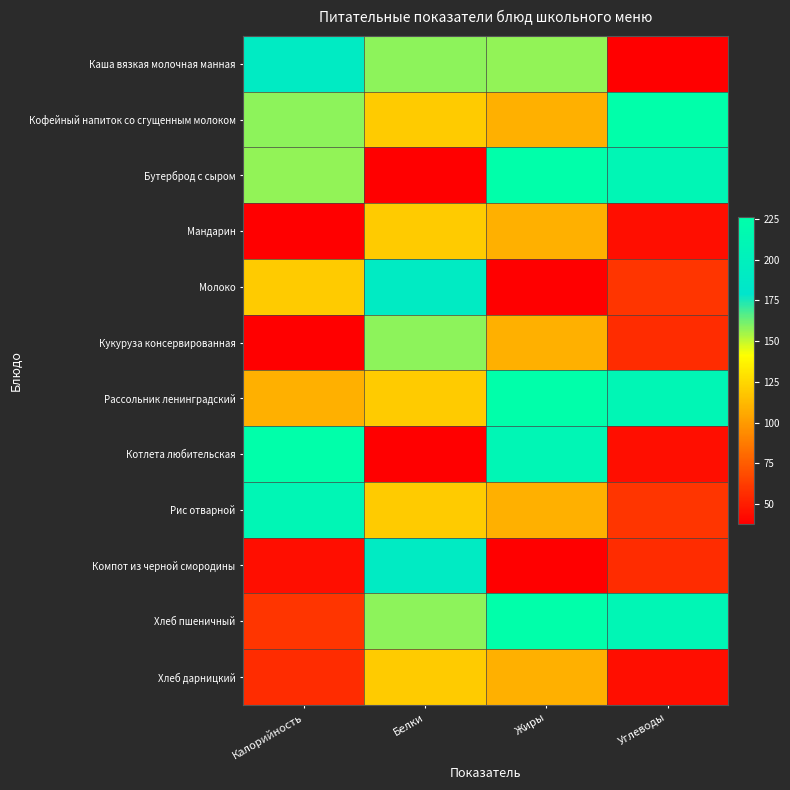

Rank the series by their maximum value, from highest to lowest.

Кофейный напиток со сгущенным молоком, Бутерброд с сыром, Рассольник ленинградский, Котлета любительская, Хлеб пшеничный, Рис отварной, Каша вязкая молочная манная, Молоко, Компот из черной смородины, Кукуруза консервированная, Мандарин, Хлеб дарницкий